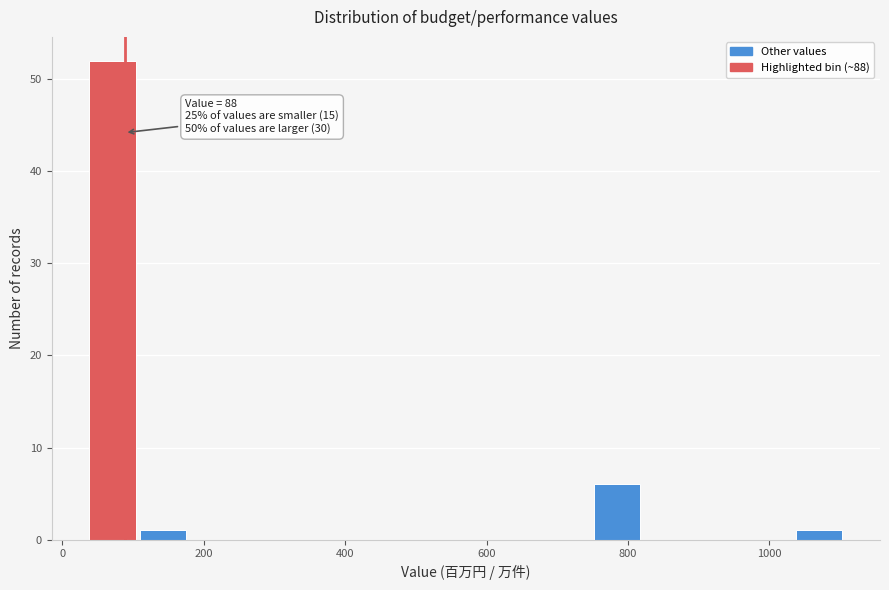

Read against the x-axis, roughly where is the centre of the tallest bar?

80